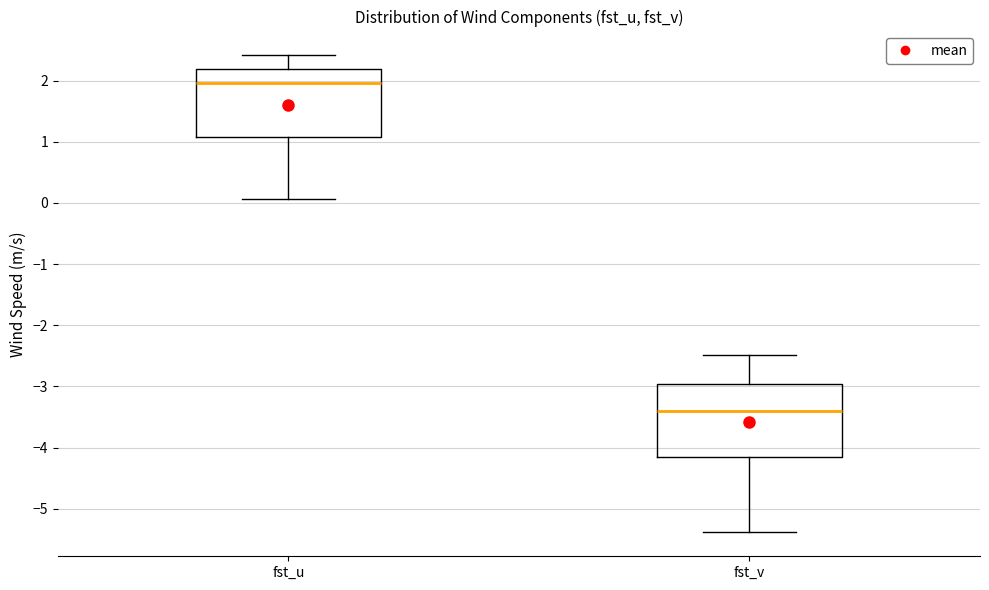

Which box's median line is the lowest?

fst_v